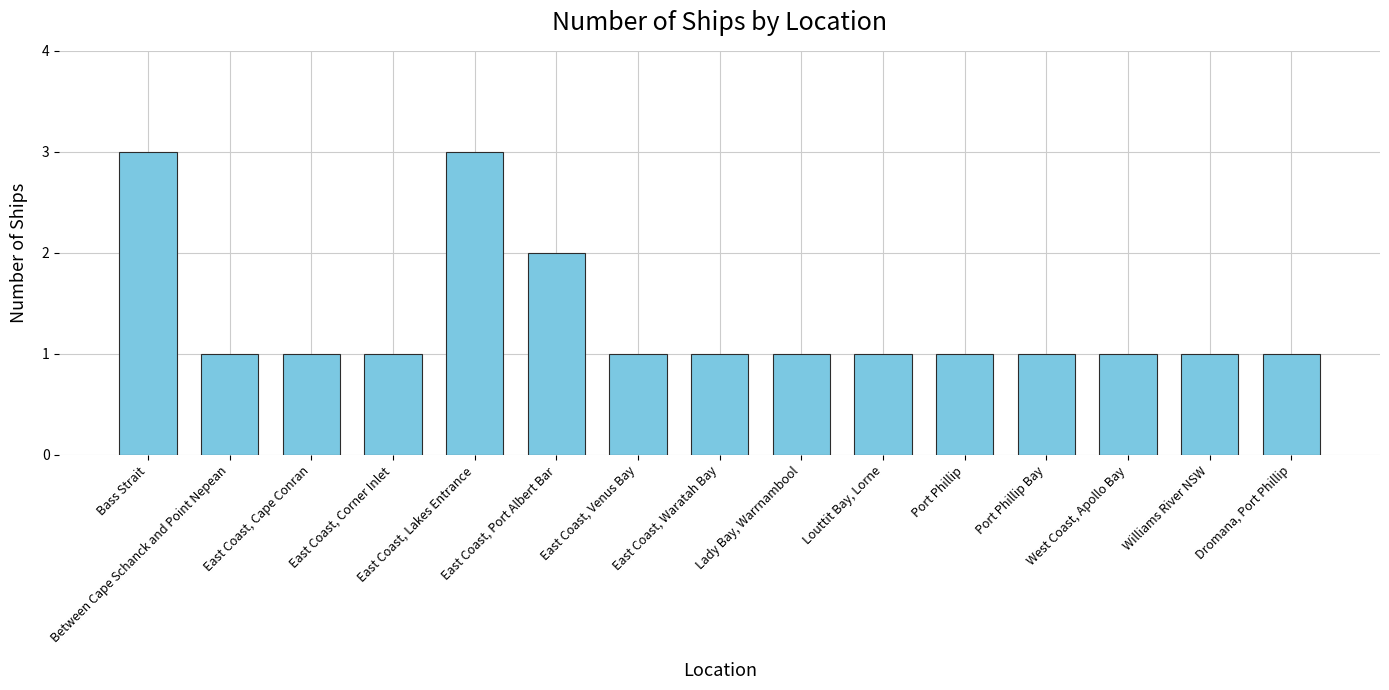

What is the sum of the values at Williams River NSW and Dromana, Port Phillip?

2